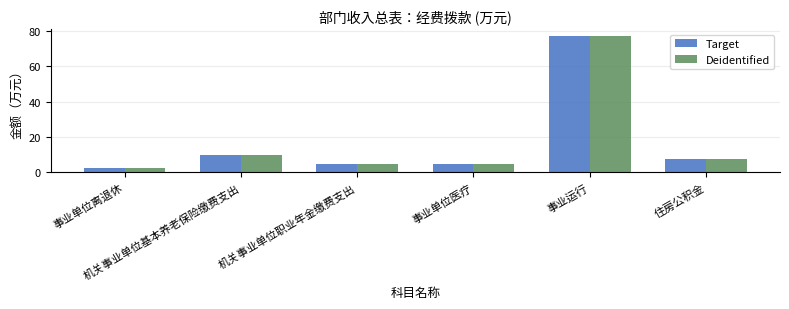

How many groups of bars are there?

6